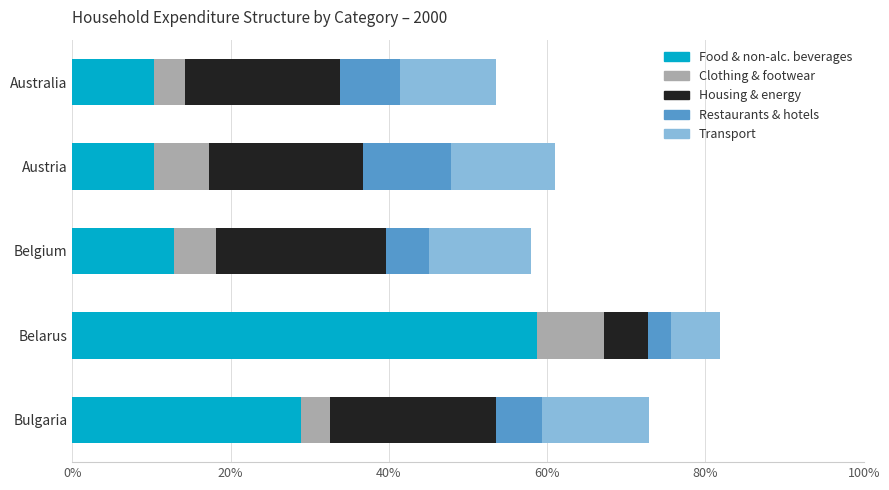

At which label does Food & non-alc. beverages reach its peak?

Belarus